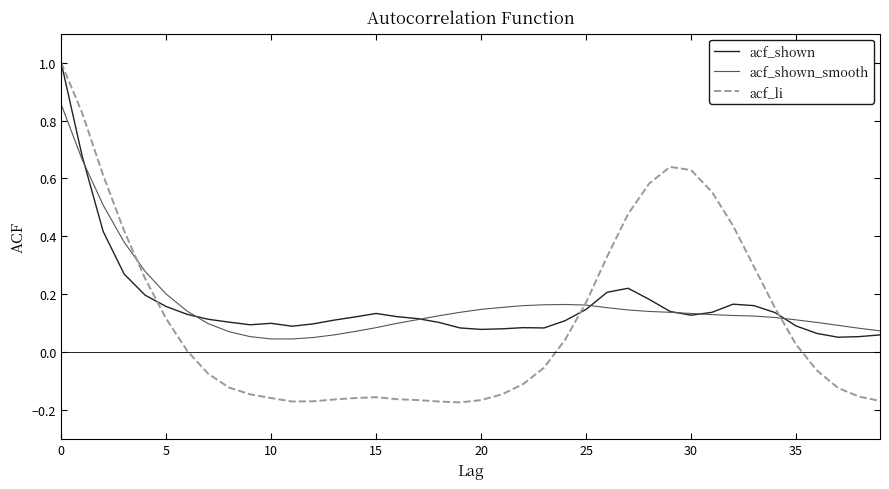

Which series has the largest range (max minus min)?

acf_li